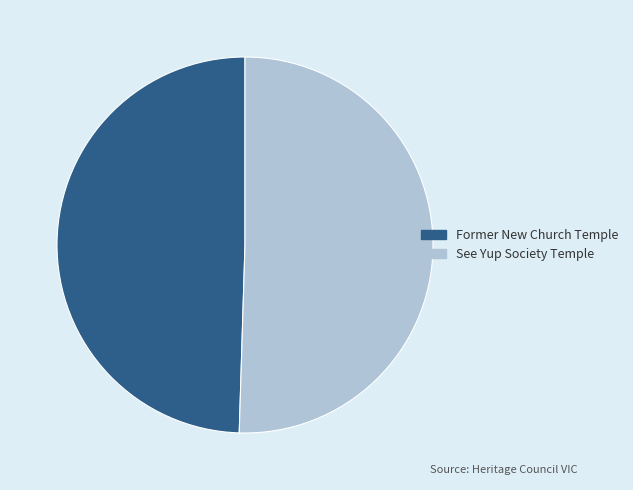

True or false: Former New Church Temple accounts for 41% of the total.

False